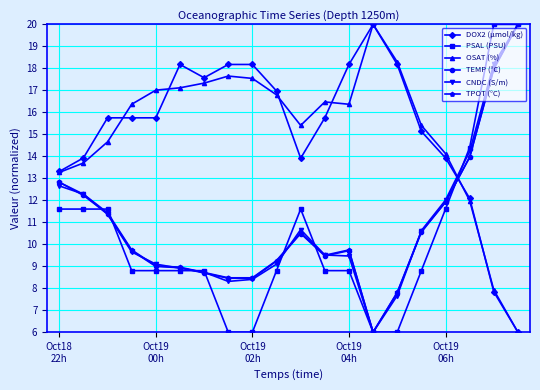

How many values in the PSAL (PSU) series exceed 8?

16